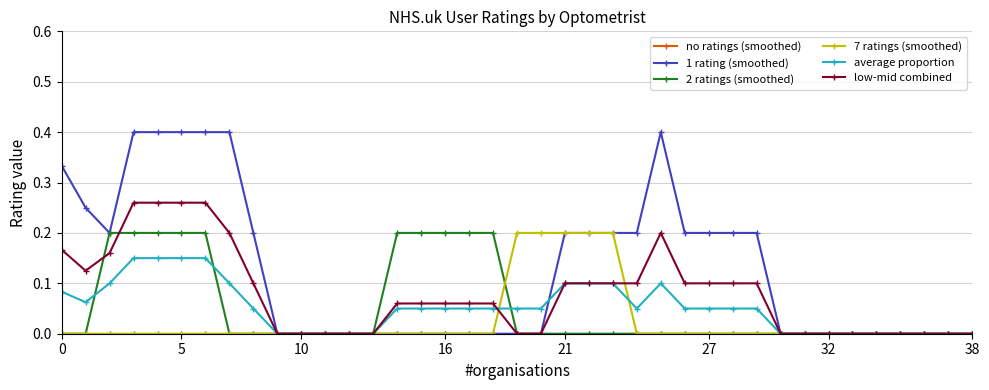

How many low-mid combined values are between 0 and 1?

39